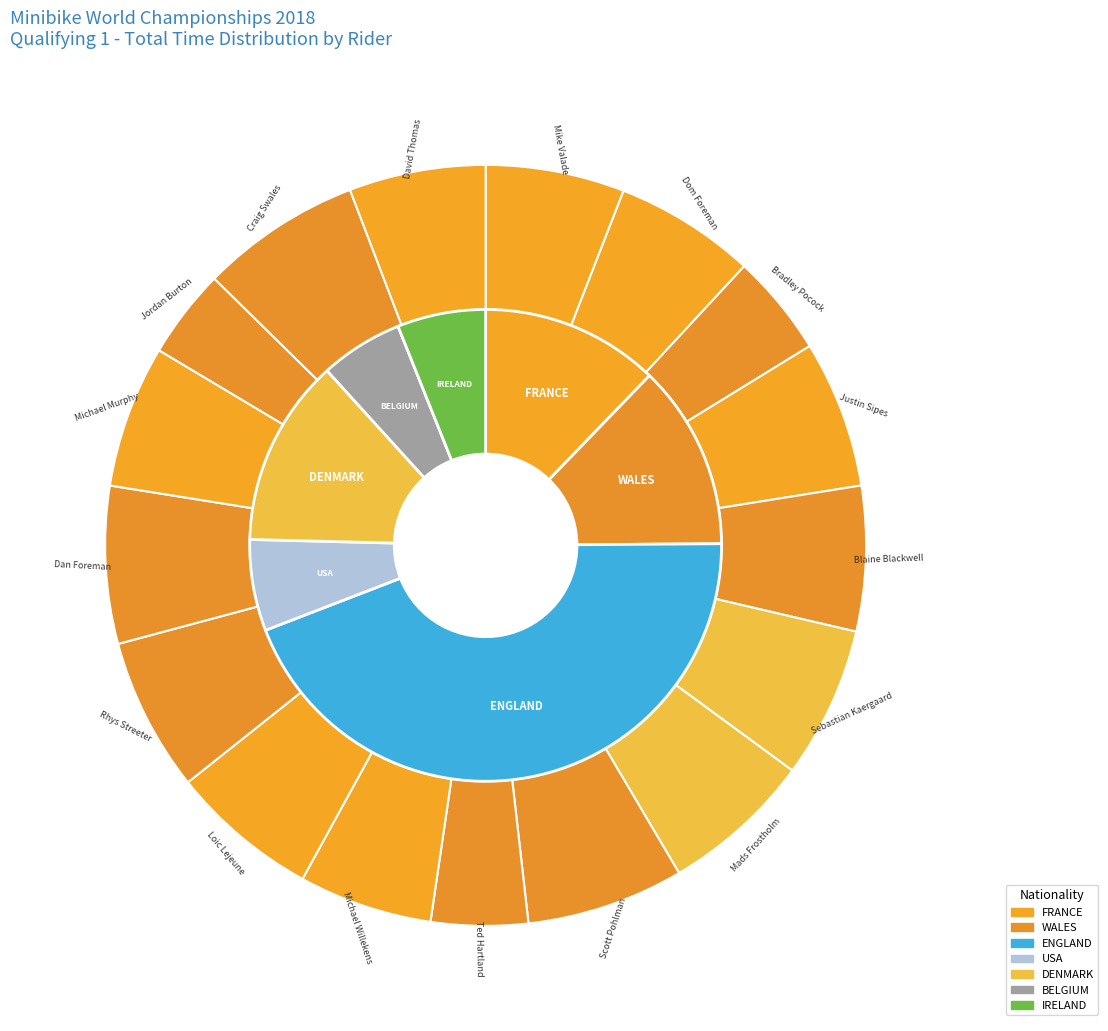

To the nearest percent, what percentage of the pie is Blaine Blackwell?

6%